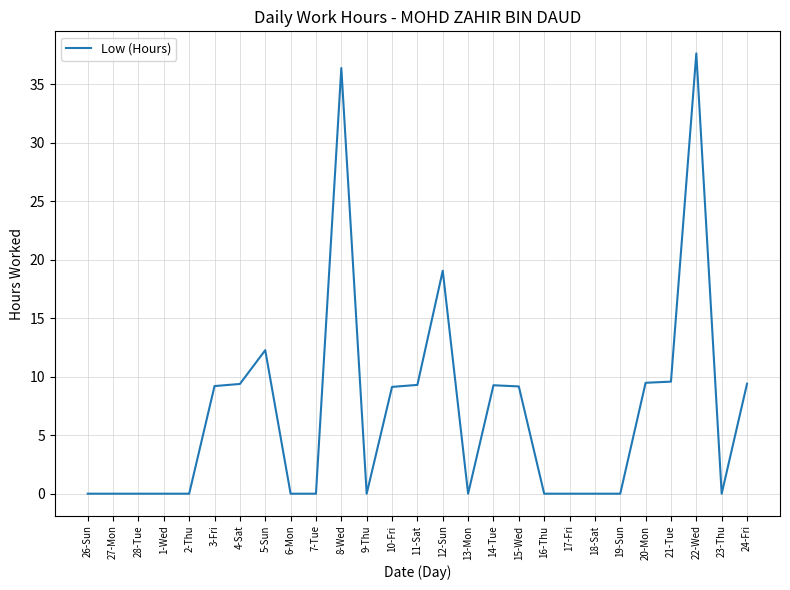

At which category does the chart reach its peak across all series?

22-Wed